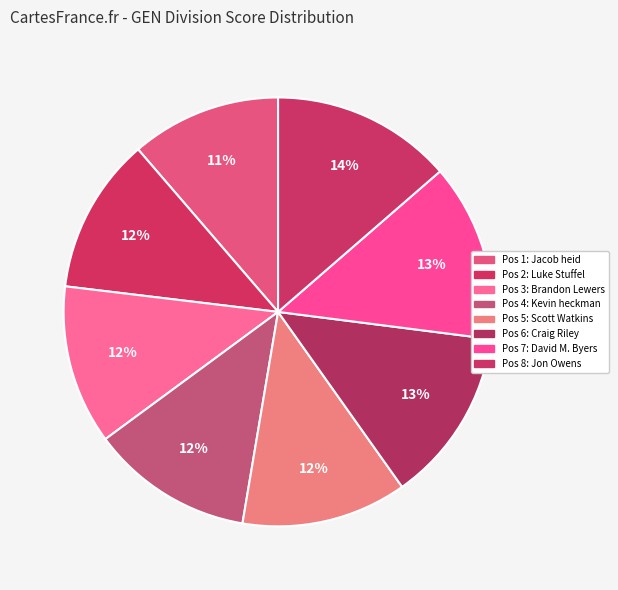

Does any single category account for the majority?

No